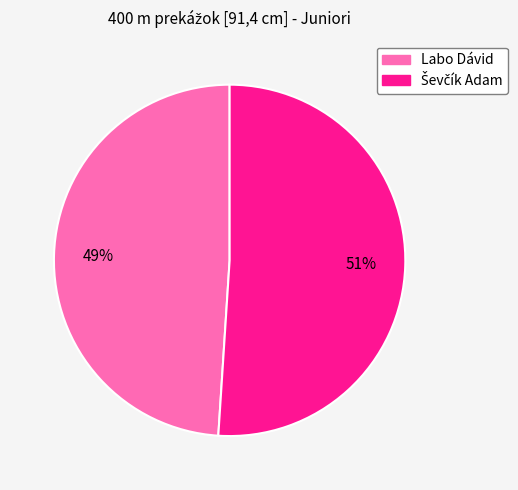

To the nearest percent, what portion does Labo Dávid represent?

49%